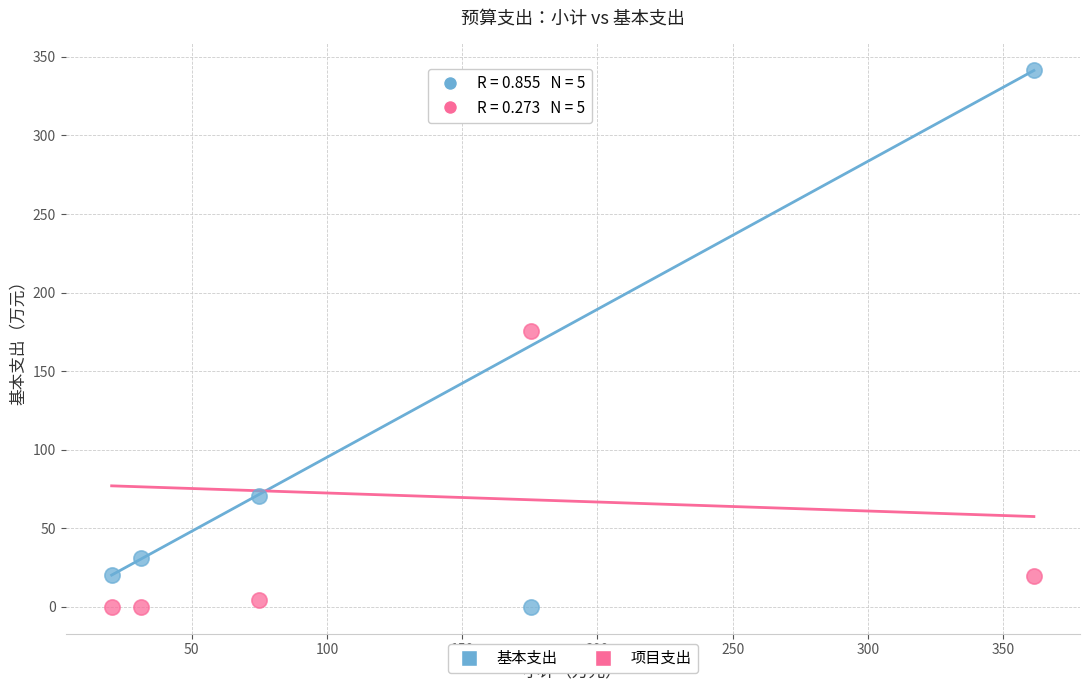

Across all data points, what is the range of Y values (max minus min)?

341.5